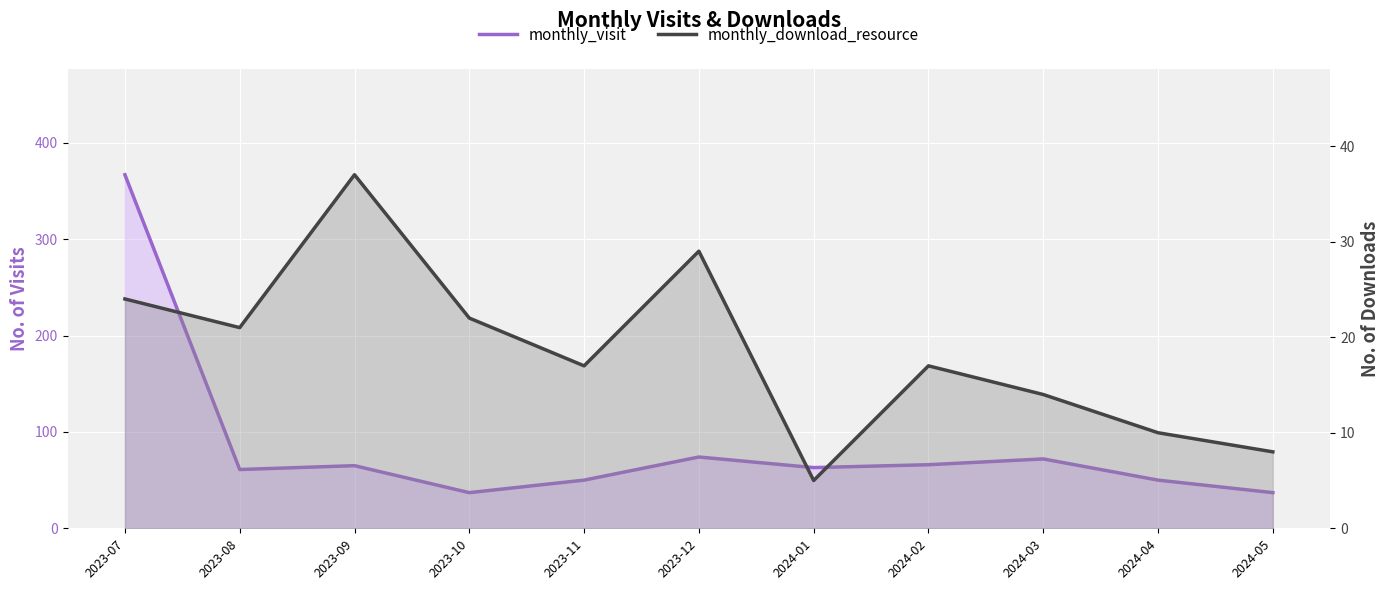

Count the number of categories in the chart.

11